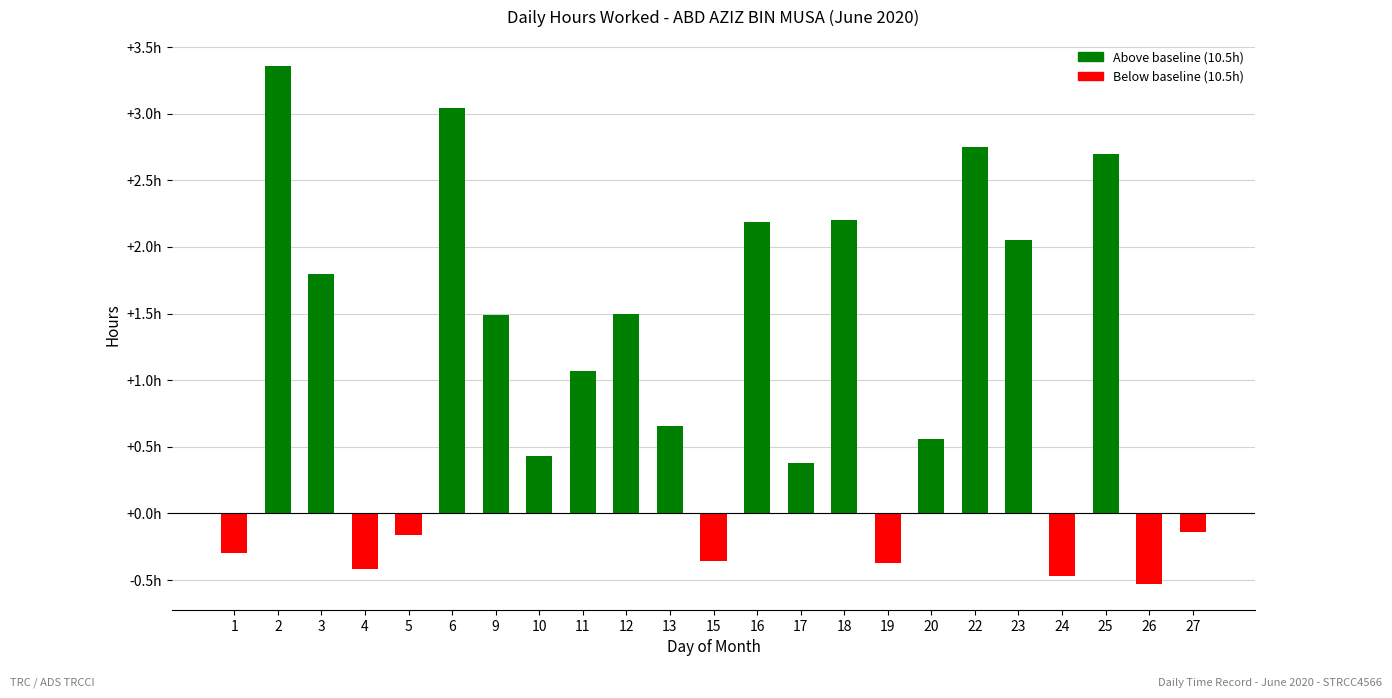

Reading left to right, list all the values displayed in this chart.

-0.3	3.4	1.8	-0.4	-0.2	3.0	1.5	0.4	1.1	1.5	0.7	-0.4	2.2	0.4	2.2	-0.4	0.6	2.8	2.1	-0.5	2.7	-0.5	-0.1